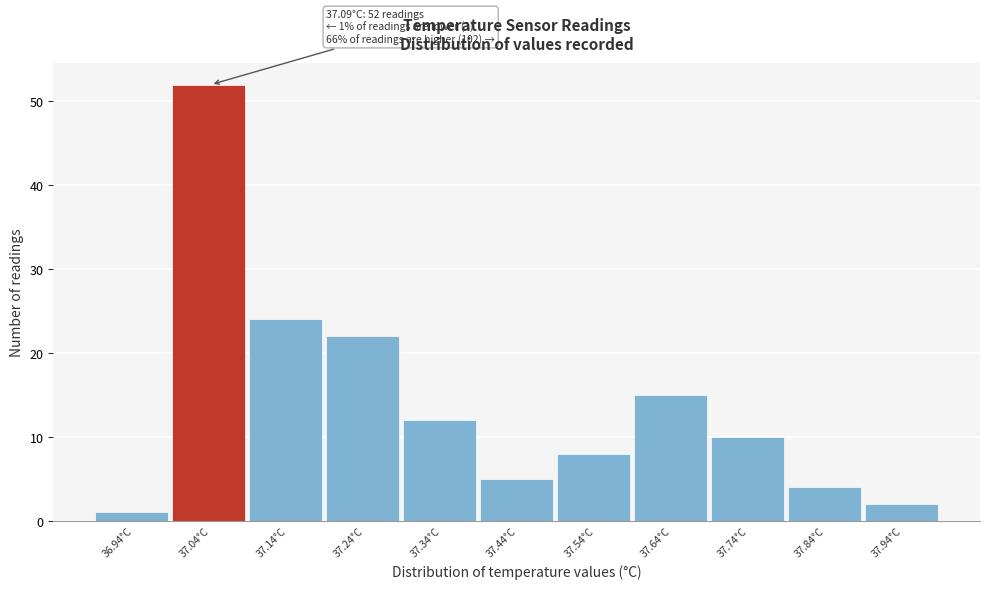

Reading right to left, transcribe all the data shown in this chart.

2	4	10	15	8	5	12	22	24	52	1